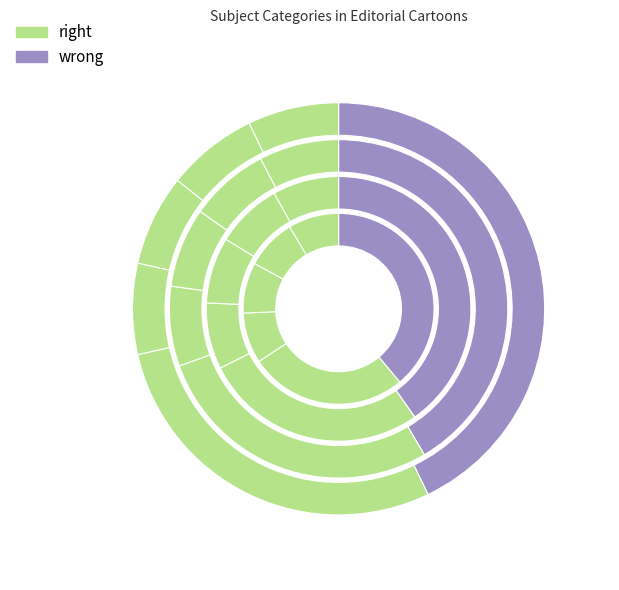

The Stock market crash, 1929 slice represents 35% of the pie. True or false?

False